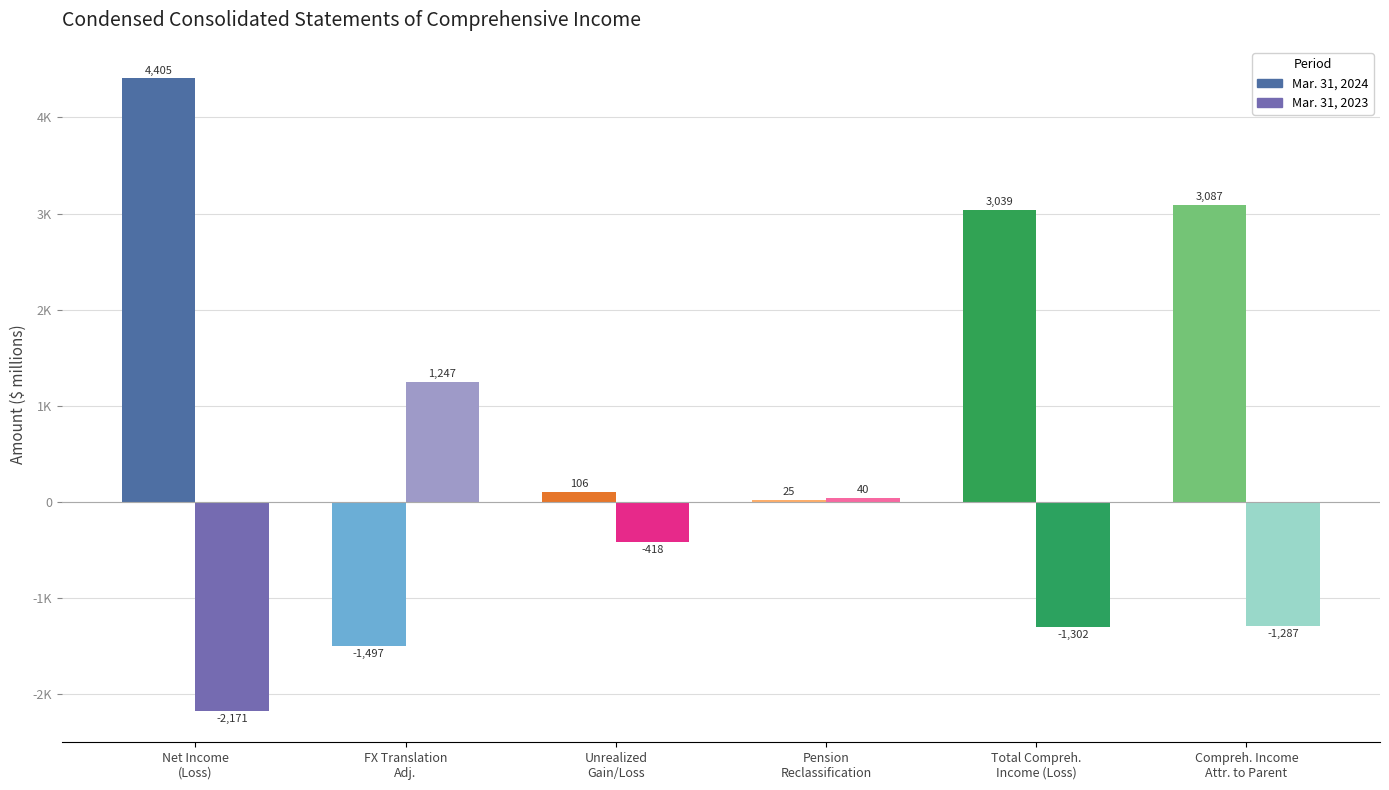

What are all the series names shown in the legend?

Mar. 31, 2024, Mar. 31, 2023